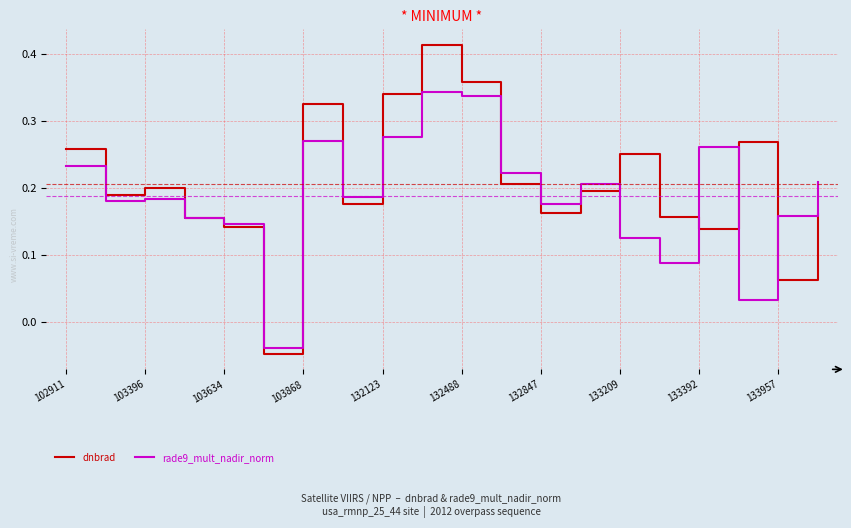

How many lines are shown in the chart?

2